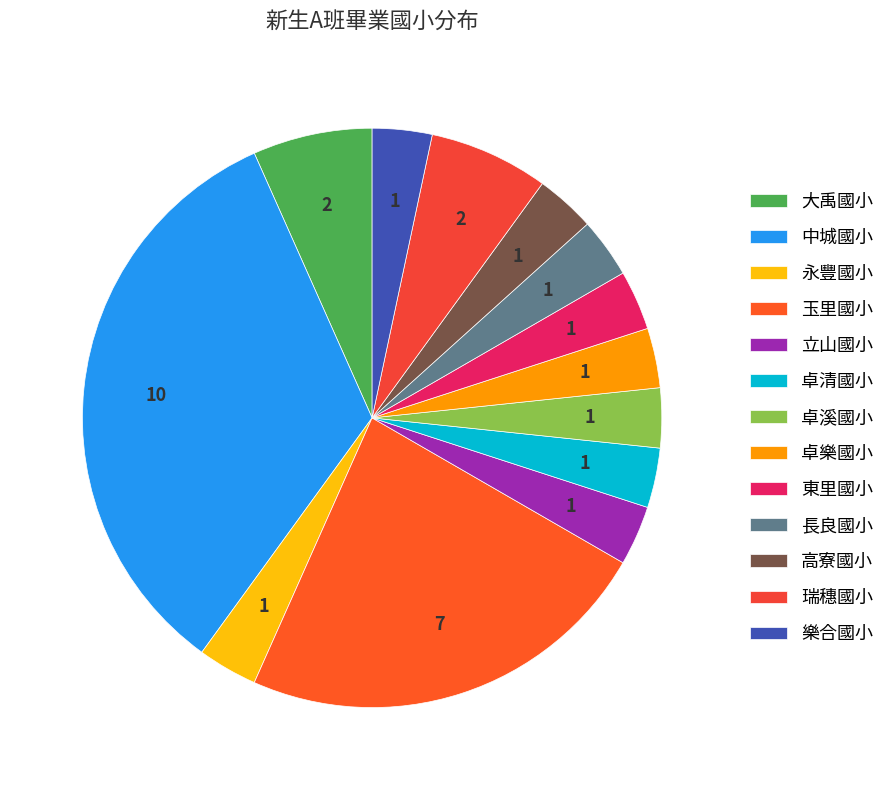

To the nearest percent, what portion does 瑞穗國小 represent?

7%